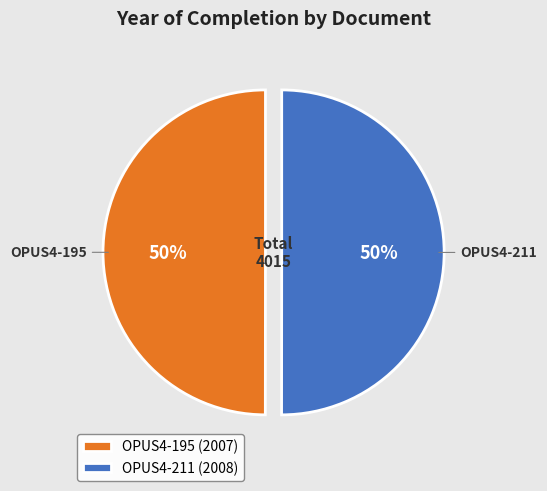

Approximately how many times larger is the value at OPUS4-211 compared to OPUS4-195?

1.0